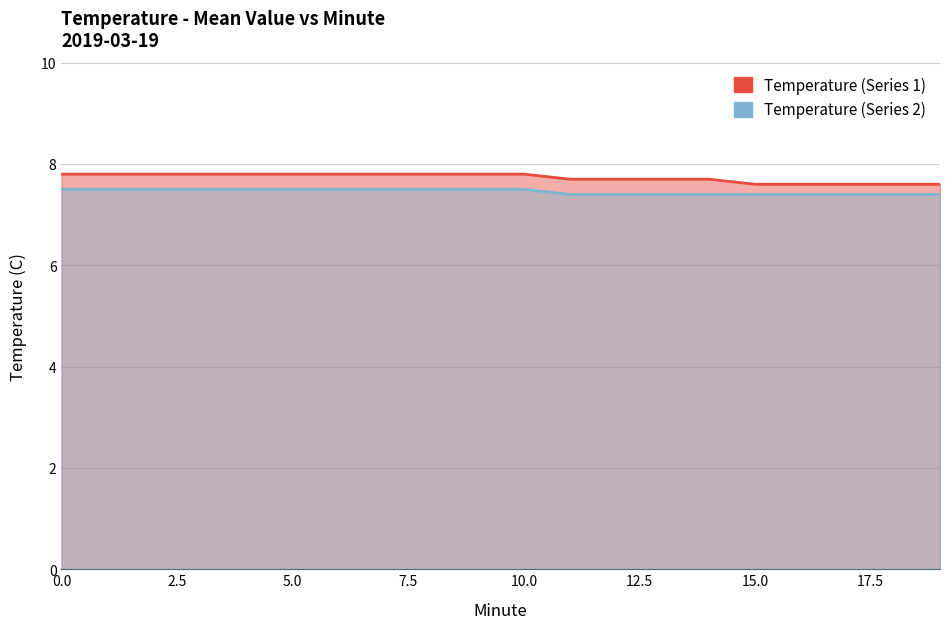

Rank the series at 15 from highest to lowest value.

Temperature (Series 1), Temperature (Series 2)